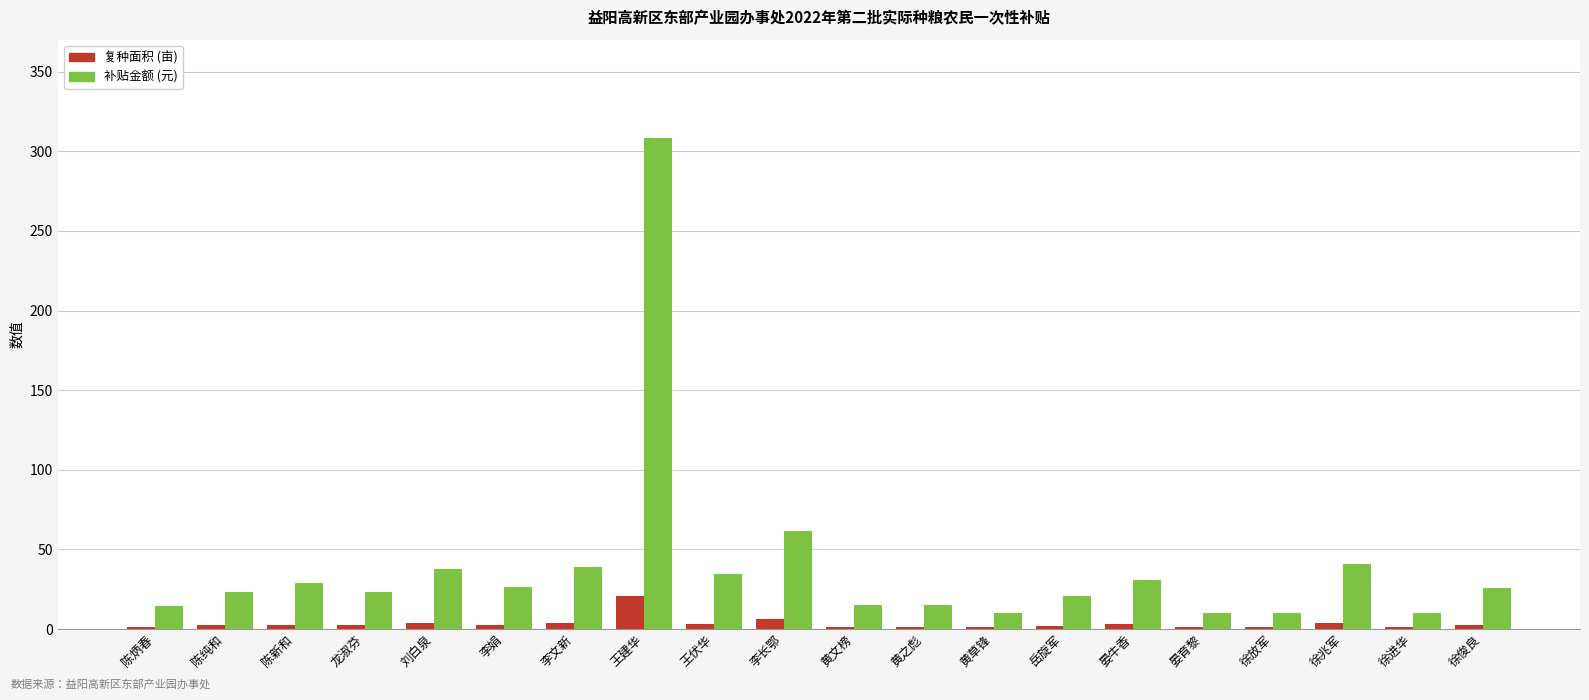

True or false: 补贴金额 (元) has a value of 20.4 at 岳旋军.

True